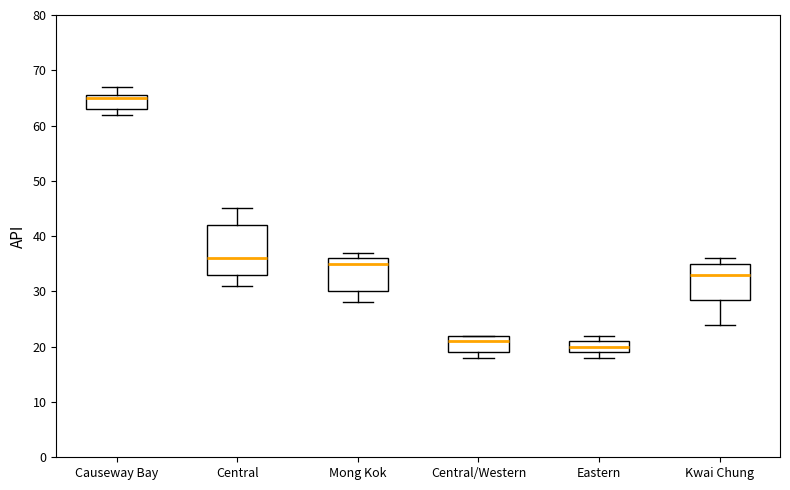

Comparing the boxes themselves (not the whiskers), which one is the tallest?

Central